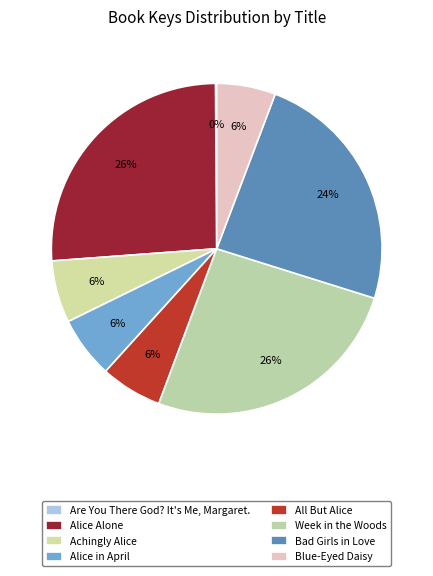

Is there any slice that represents more than half of the pie?

No